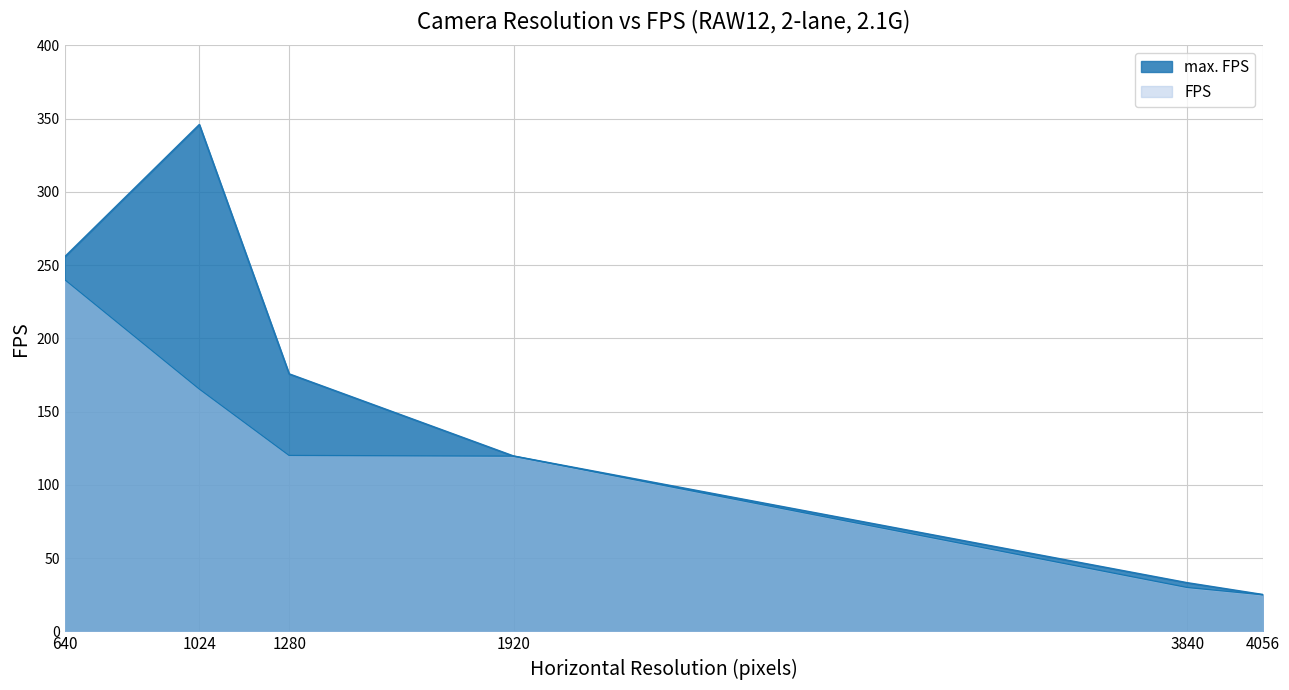

Which series has the largest total across all categories?

max. FPS